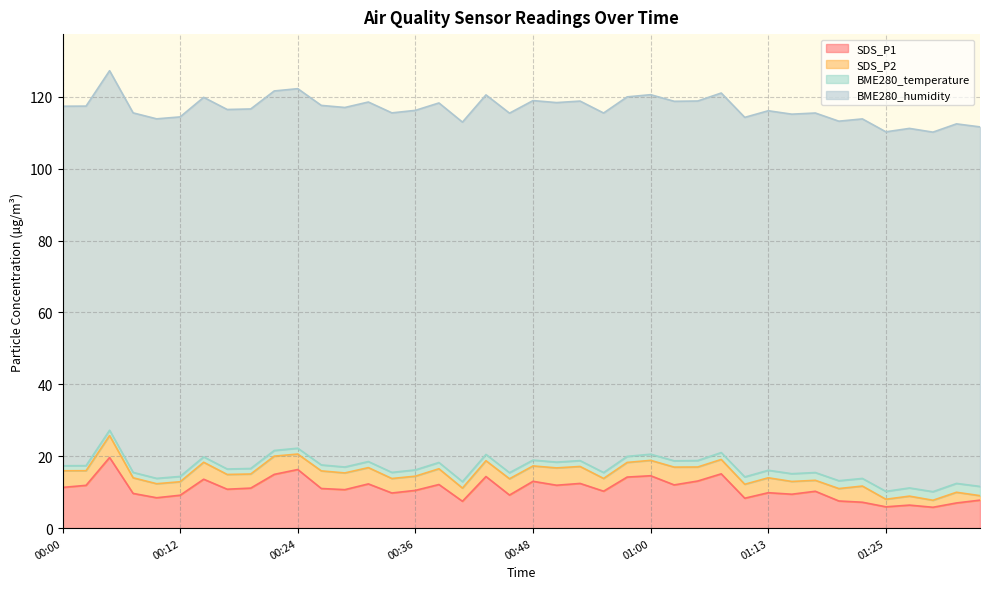

At which label is BME280_temperature closest to 1?

00:00